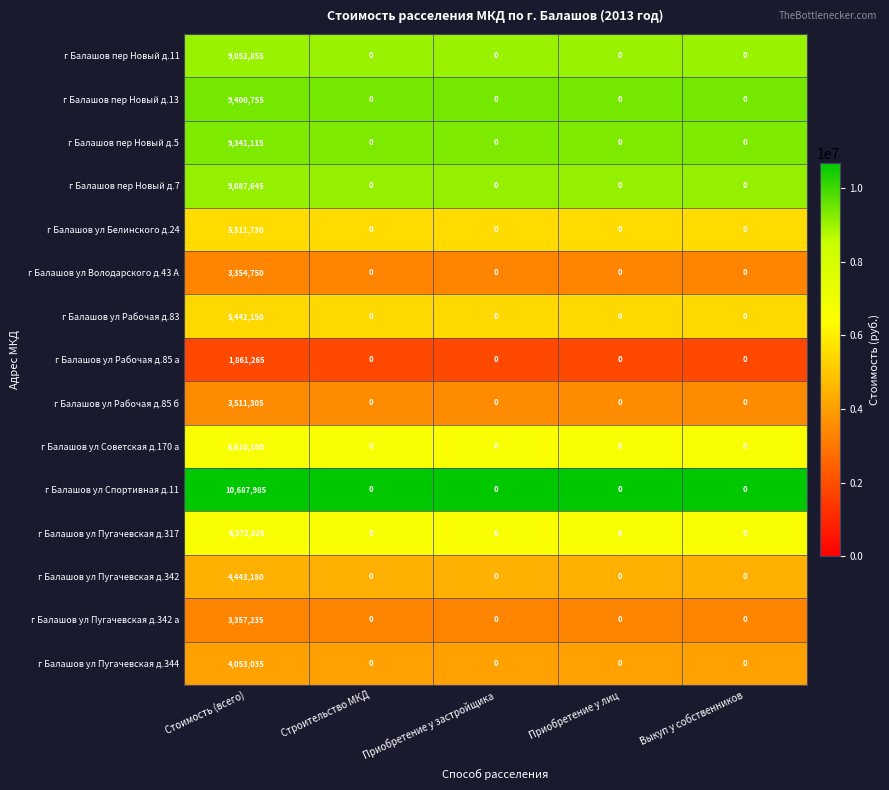

Which series has the widest spread of values?

г Балашов ул Спортивная д.11